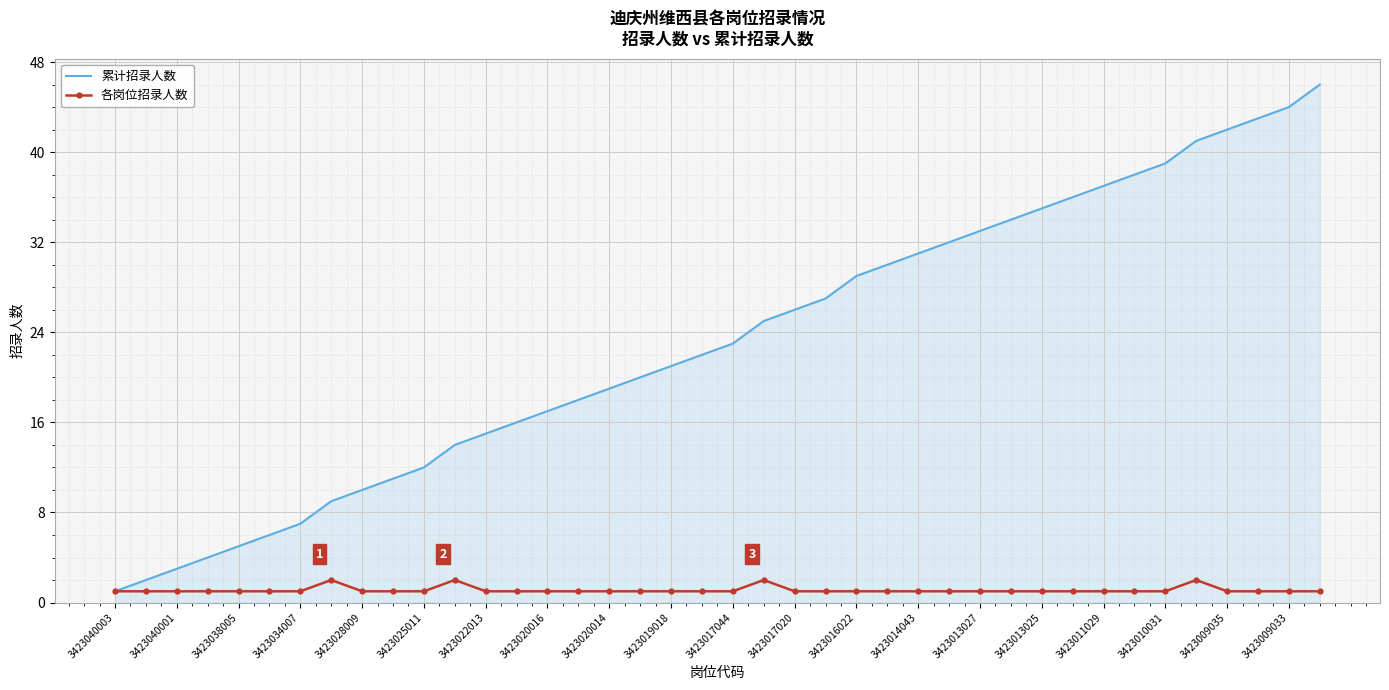

Rank the series by their maximum value, from highest to lowest.

累计招录人数, 各岗位招录人数